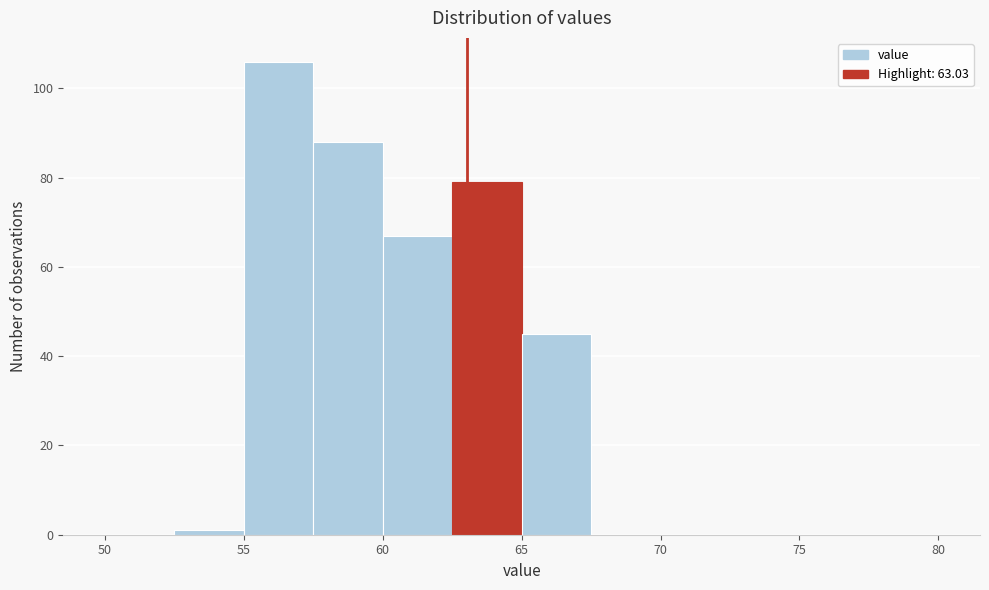

What is the height of the bar covering 65.0 to 67.5 on the x-axis? The values are not printed on the chart, so give them approximately, as read against the axis.

46